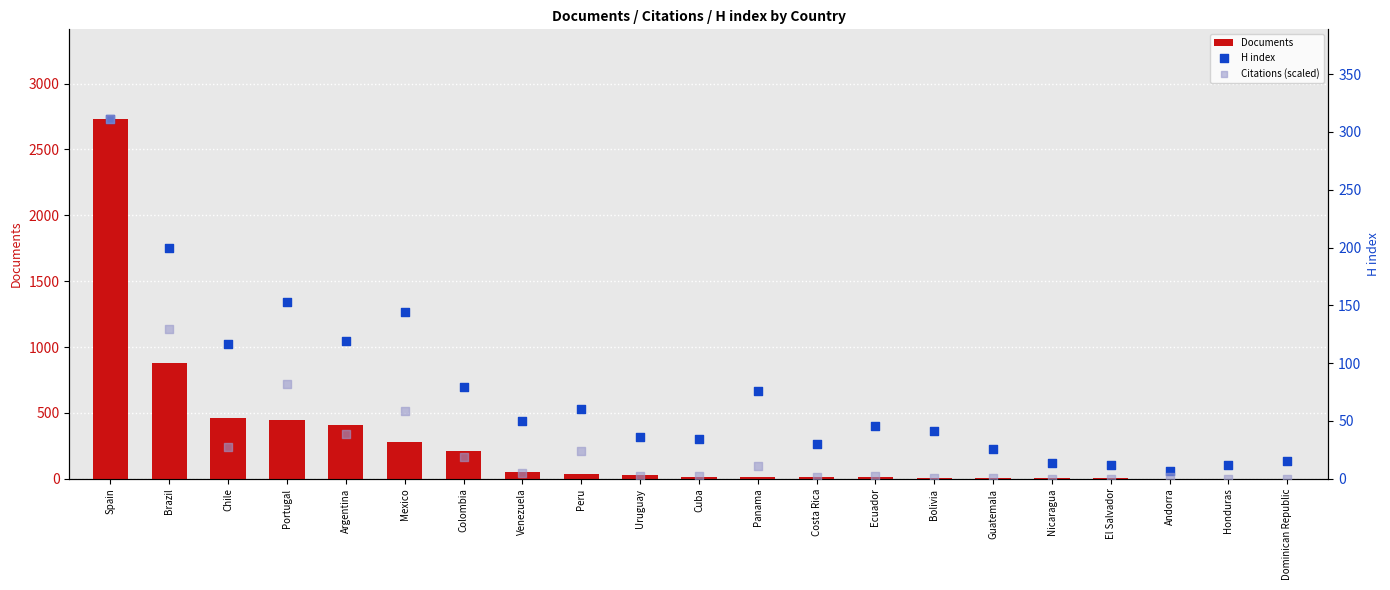

At how many categories does at least one series exceed 86?

7